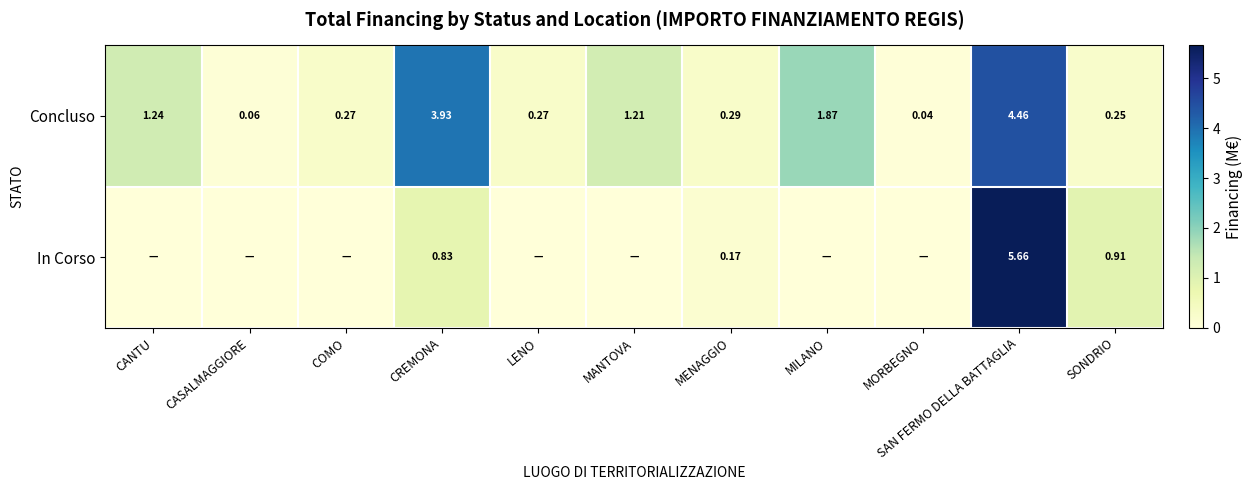

How many distinct data groups are displayed?

2